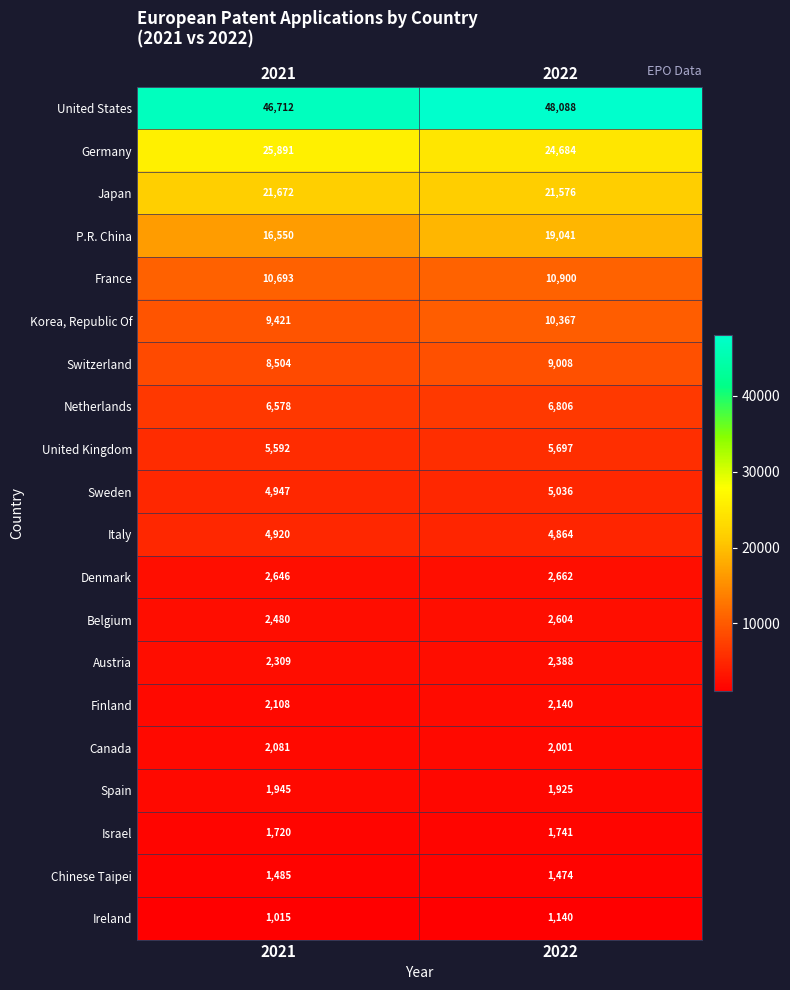

Which series has the widest spread of values?

P.R. China